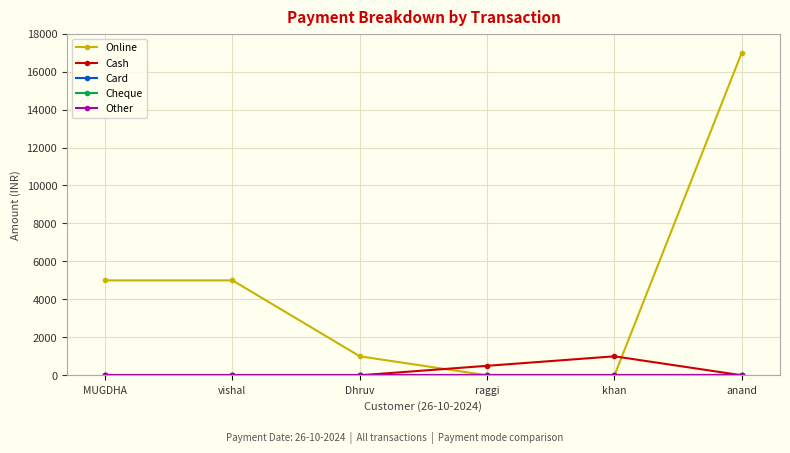

Does the chart have visible grid lines?

Yes